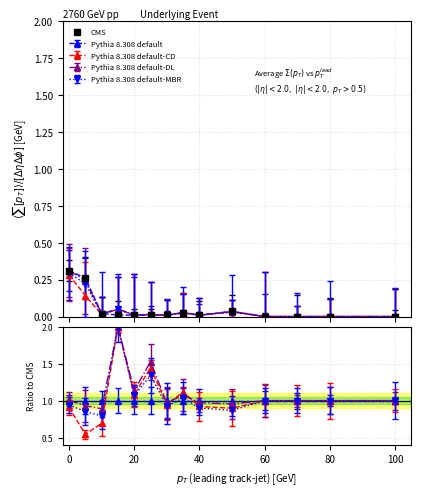

Between 40 and 60, which is larger?

40